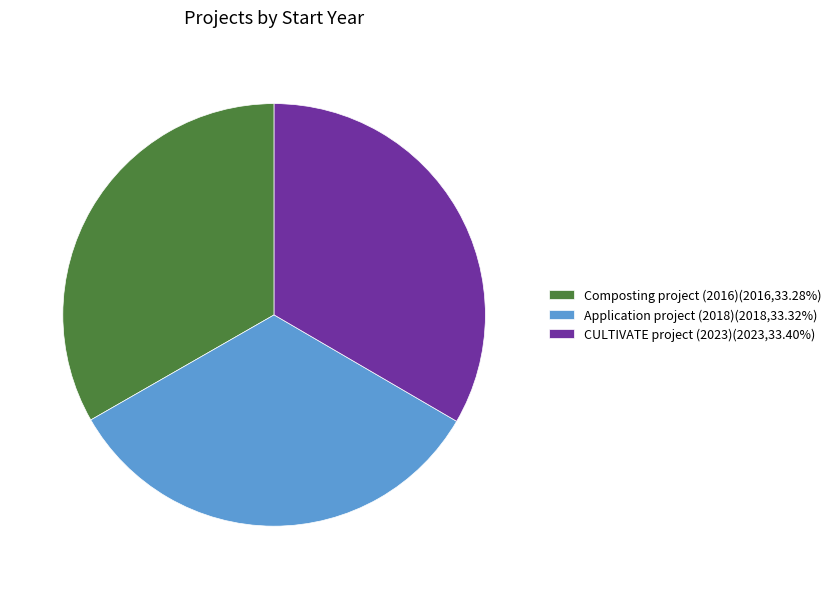

How many segments does this pie chart have?

3